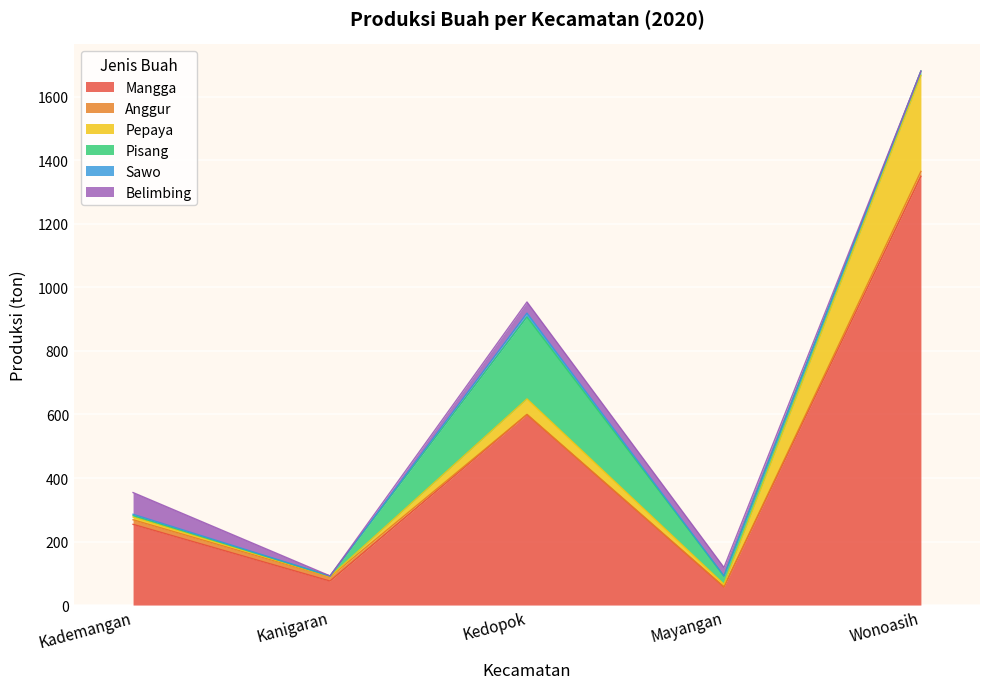

Where is the first local minimum for Anggur?

Kedopok